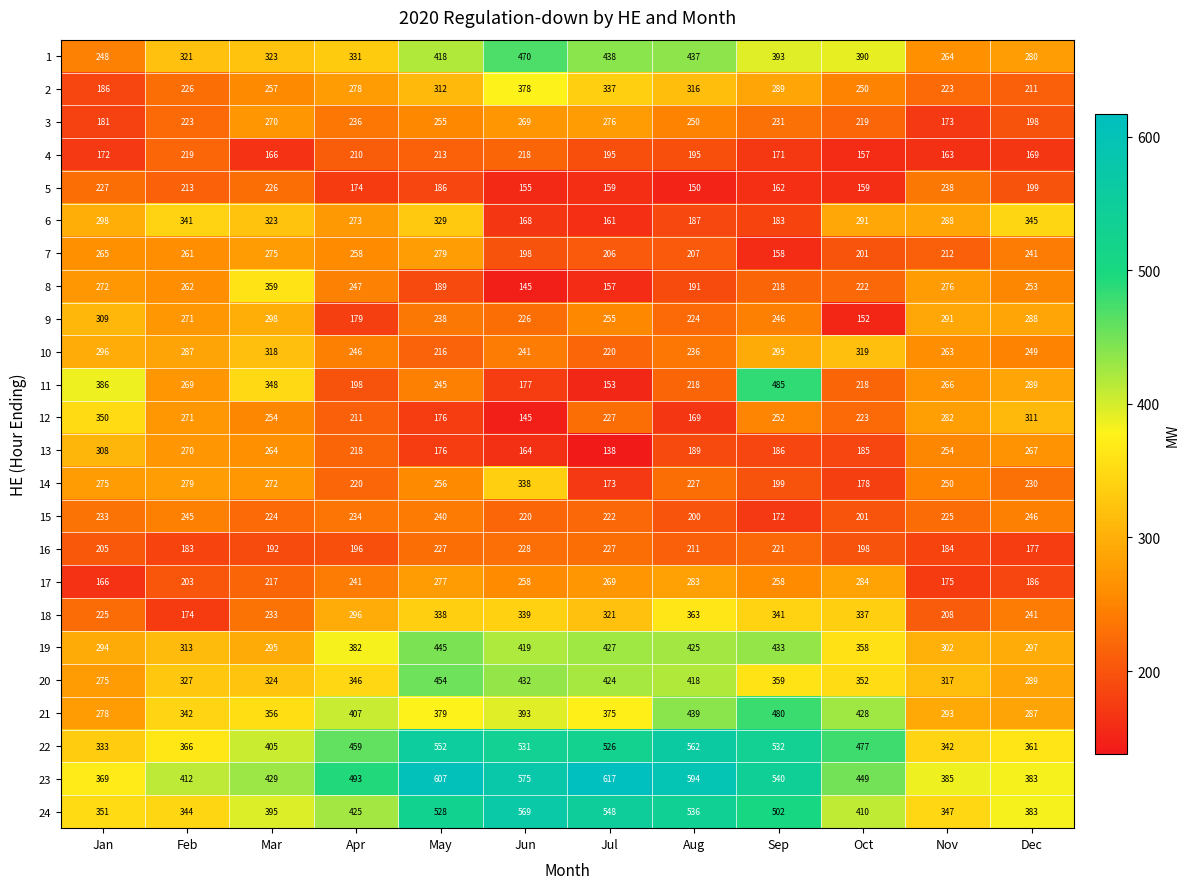

Is the value of 16 at Aug greater than the value of 8 at Sep?

No